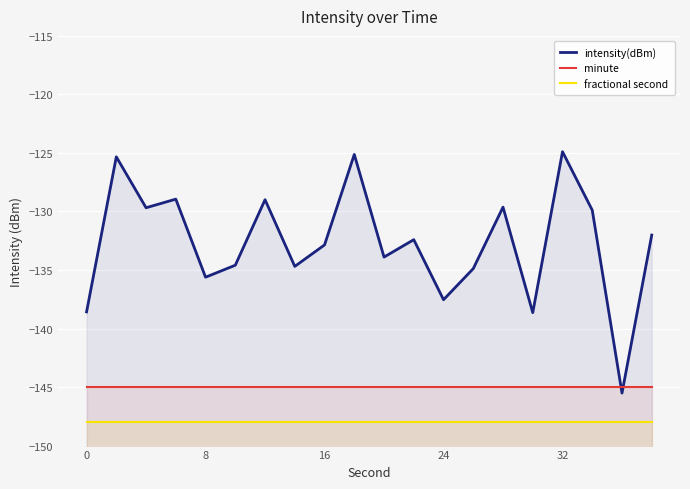

True or false: fractional second has more than 2 interior local peaks.

False